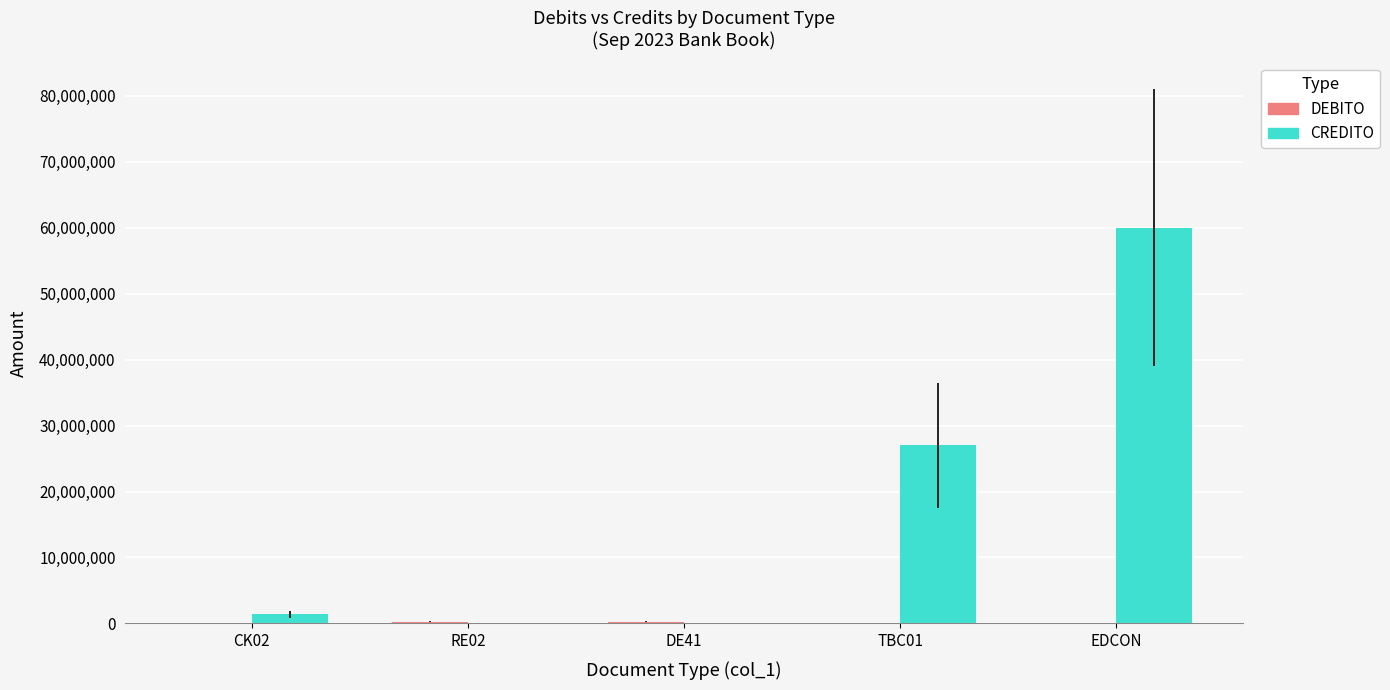

Which series has the largest total across all categories?

CREDITO